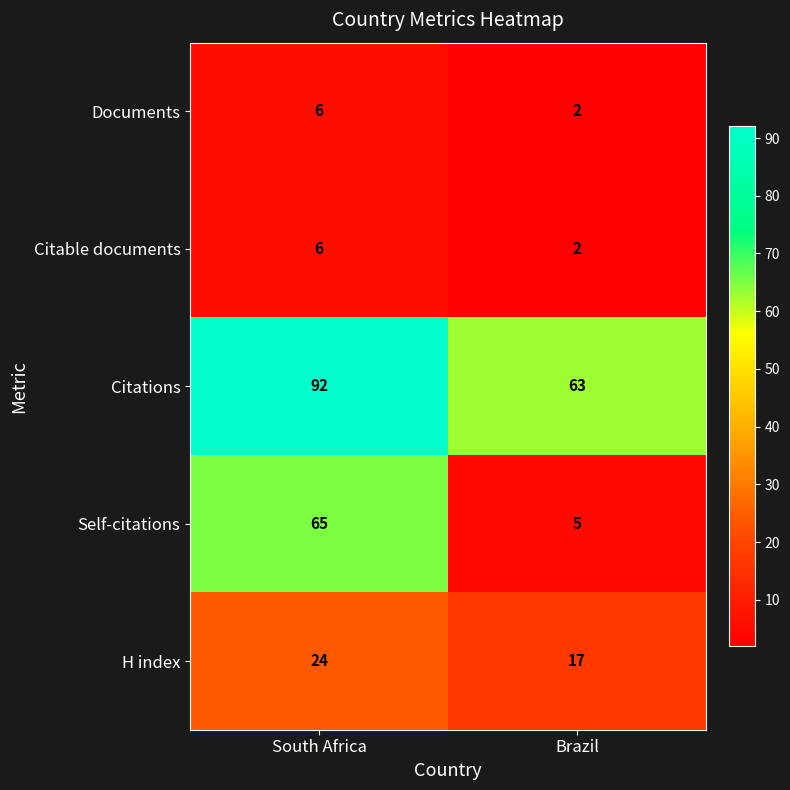

Read the Citable documents value at South Africa.

6